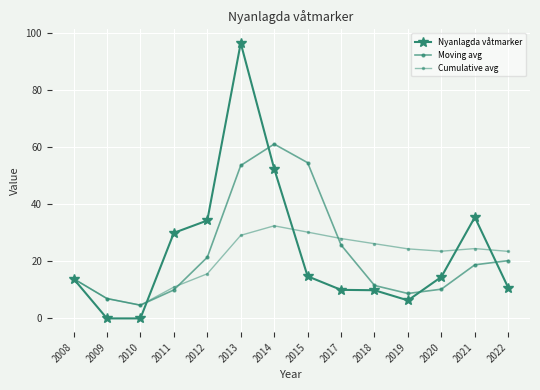

At how many categories does at least one series exceed 37?

3